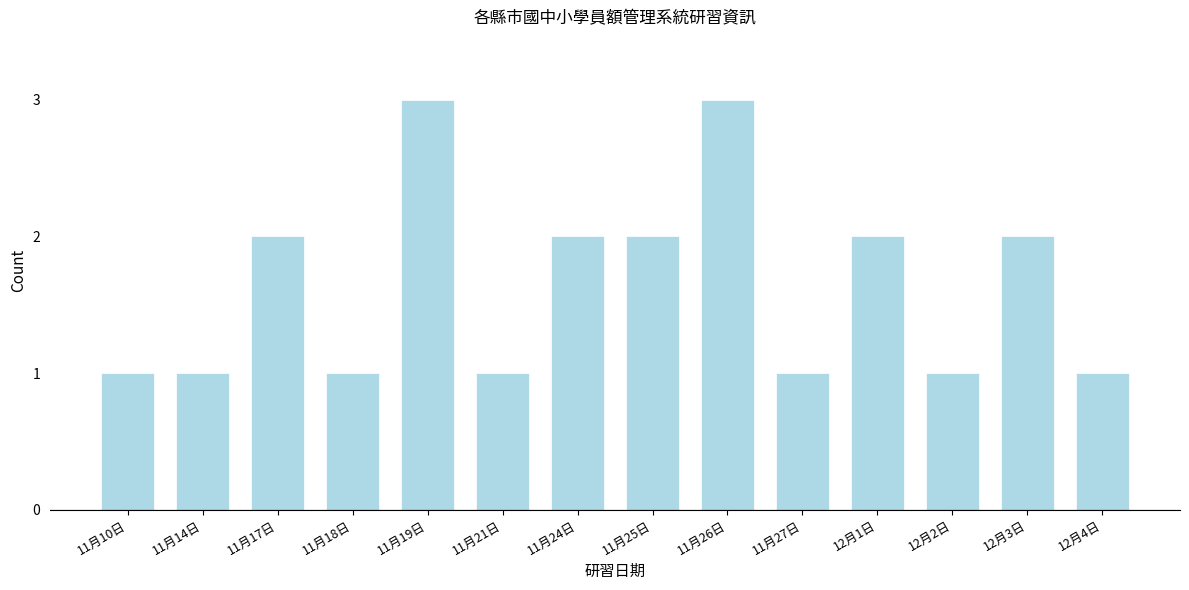

Reading right to left, what are all the values shown in this chart?

12月4日=1	12月3日=2	12月2日=1	12月1日=2	11月27日=1	11月26日=3	11月25日=2	11月24日=2	11月21日=1	11月19日=3	11月18日=1	11月17日=2	11月14日=1	11月10日=1